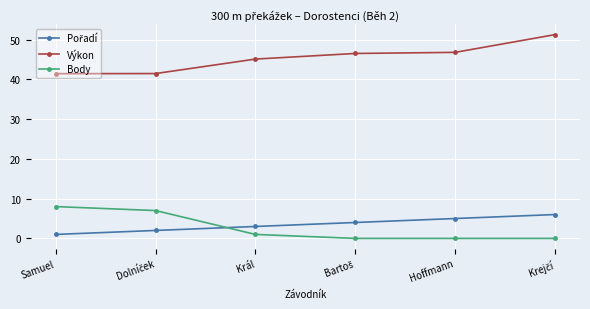

What value does the Body series have at Samuel?

8.0